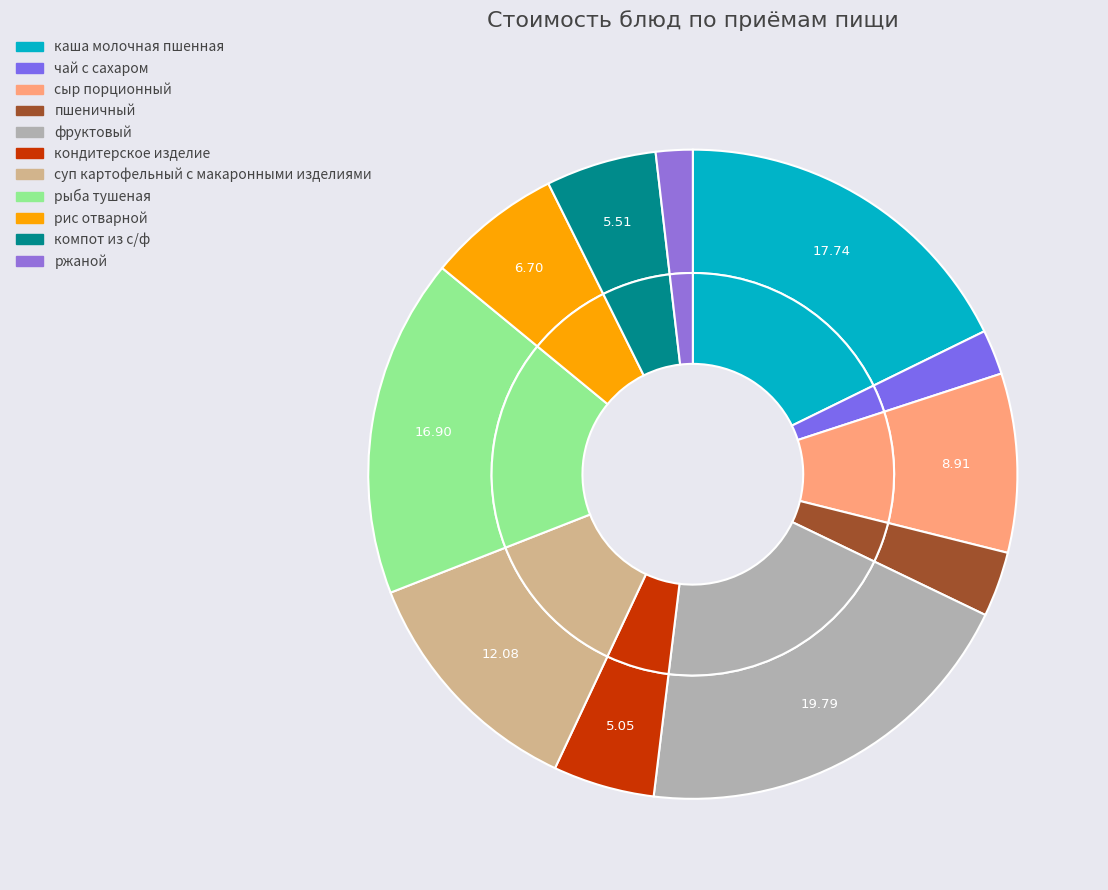

Between кондитерское изделие and компот из с/ф, which is larger?

компот из с/ф